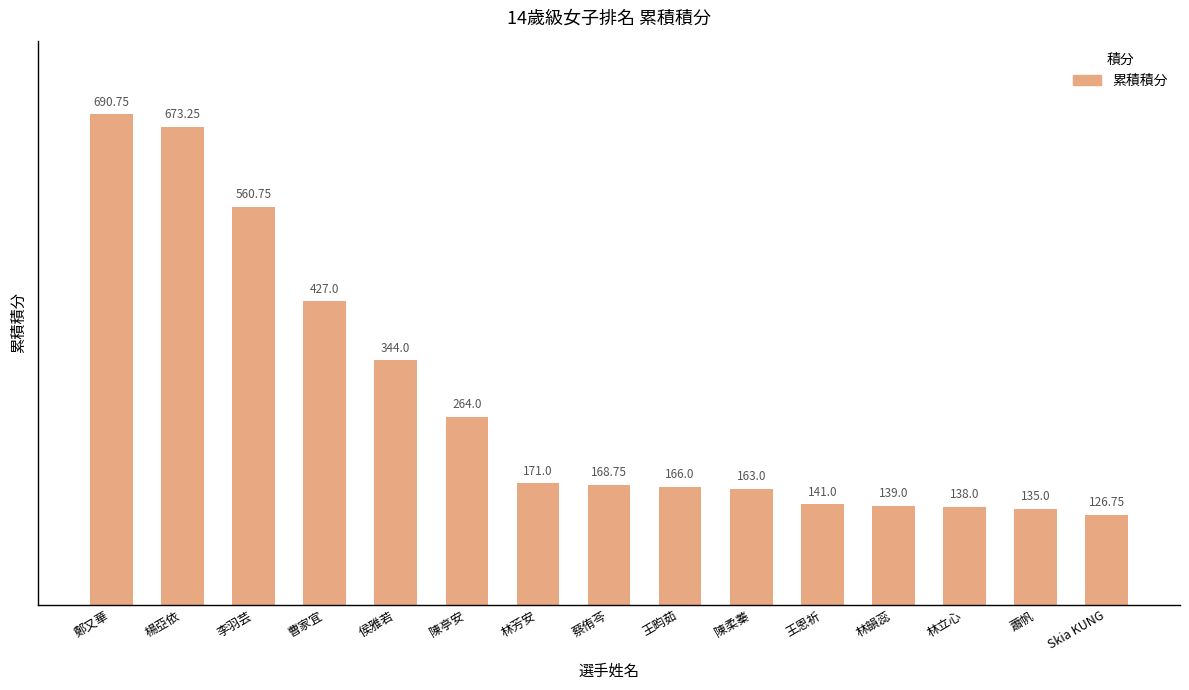

At which label does the data first exceed 168?

鄭又華